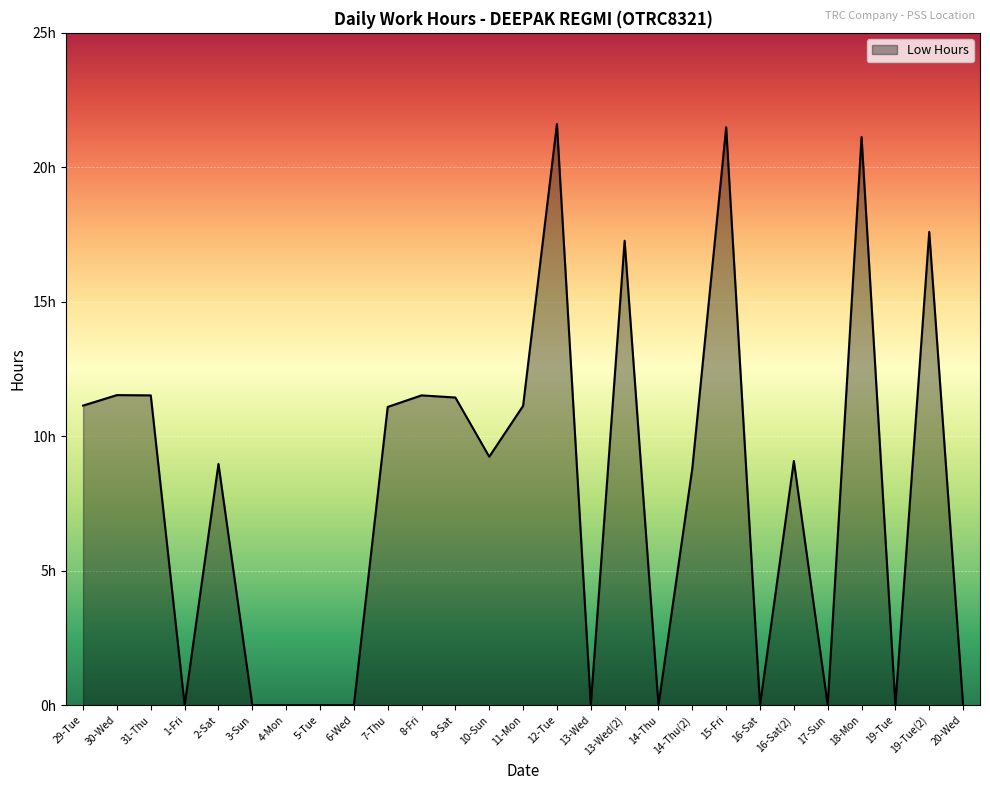

How many lines are shown in the chart?

1